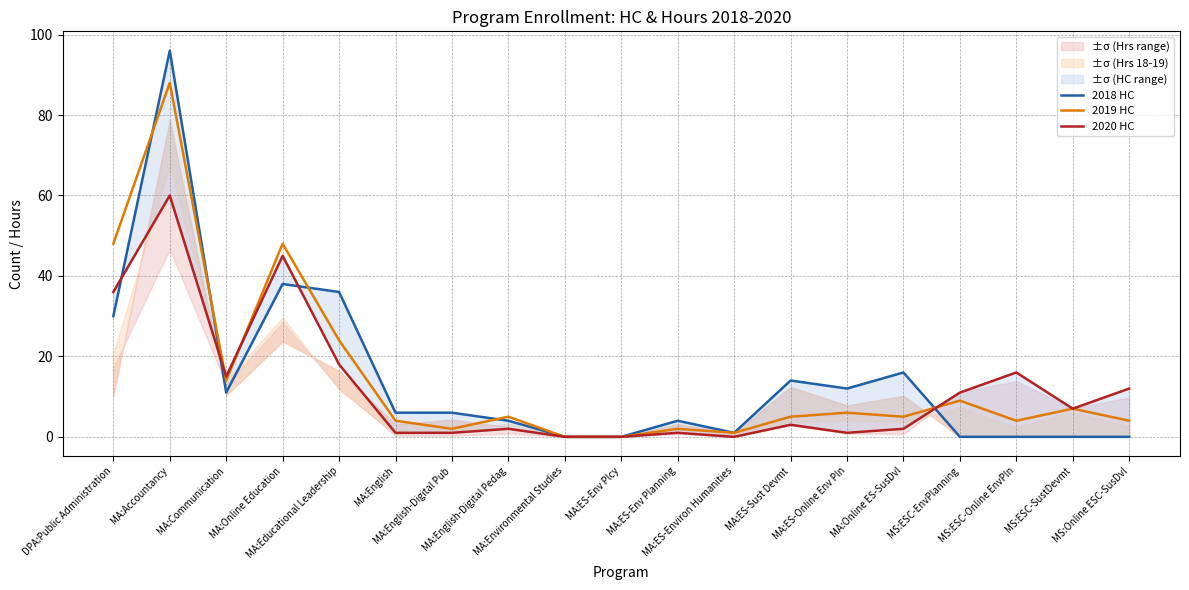

True or false: 2020 HC has a value of 60 at MA:Accountancy.

True